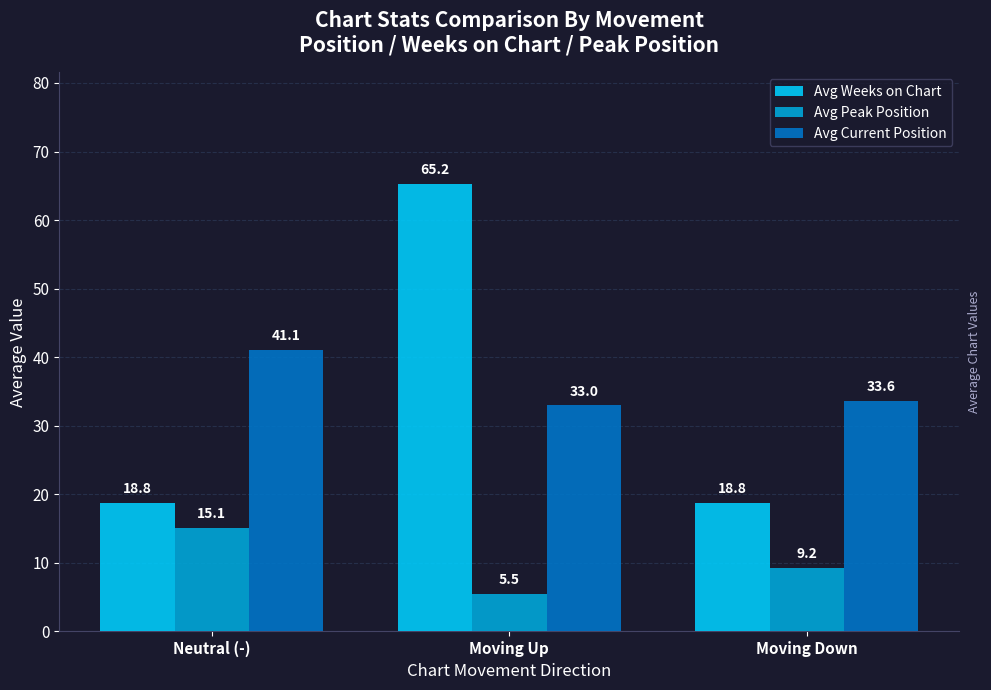

What position from the left is Neutral (-)?

1